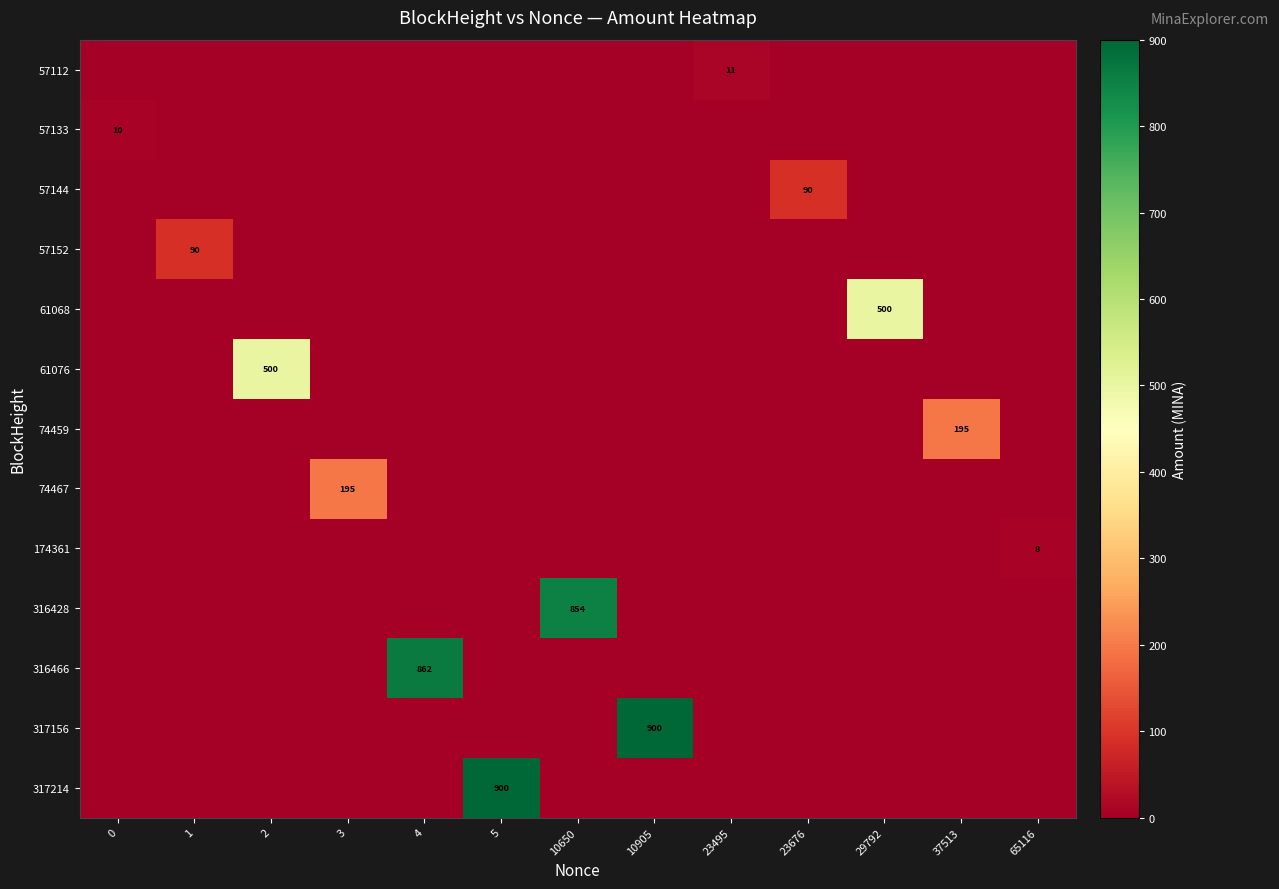

List the series in order of their peak value, lowest first.

174361, 57133, 57112, 57152, 57144, 74467, 74459, 61076, 61068, 316428, 316466, 317214, 317156